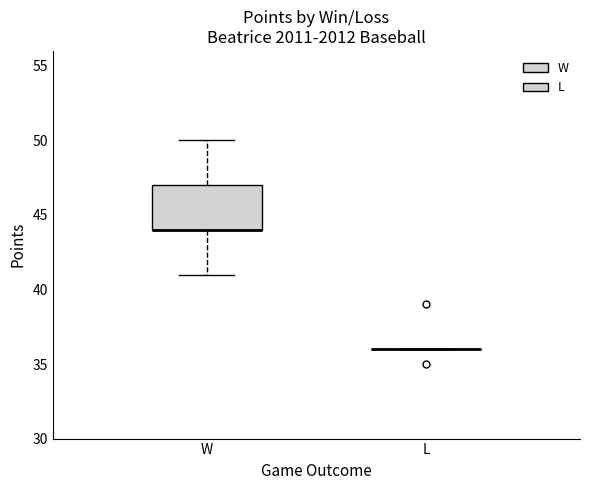

Which box is the tallest, from its lower edge to its upper edge?

W